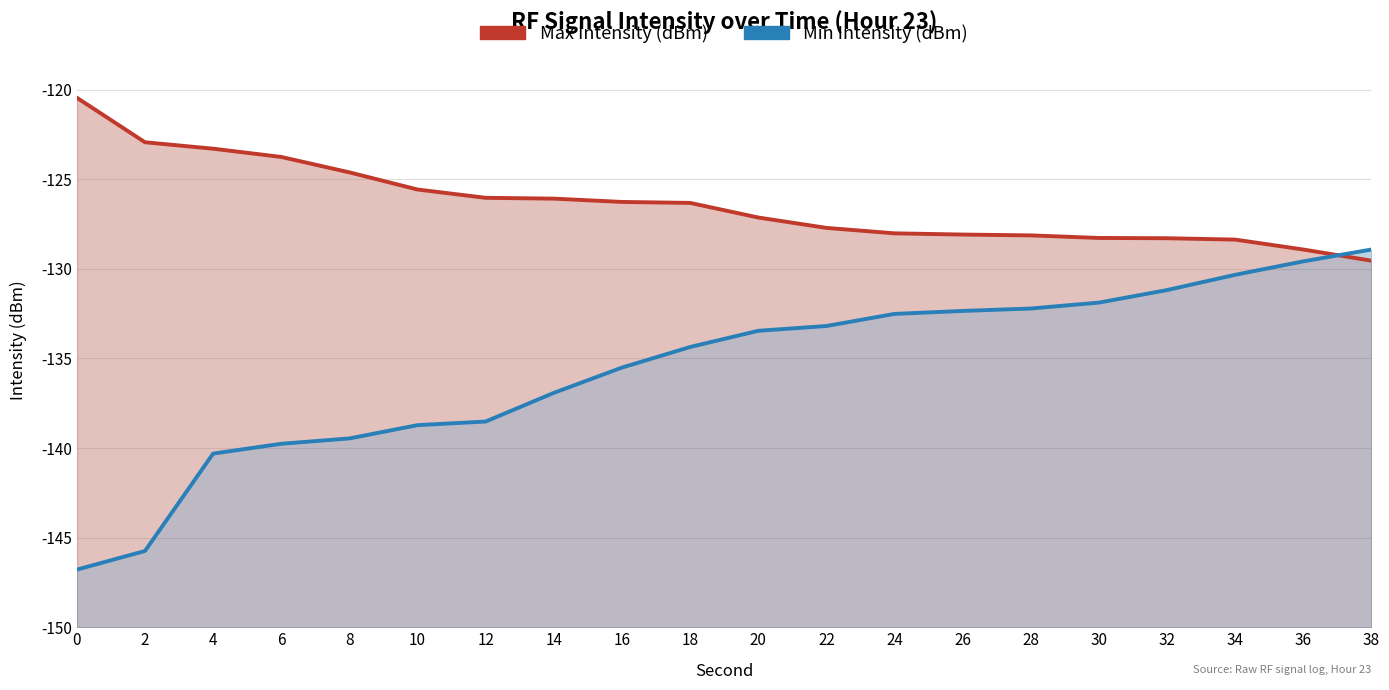

Rank the series by their average value, from highest to lowest.

Max Intensity (dBm), Min Intensity (dBm)